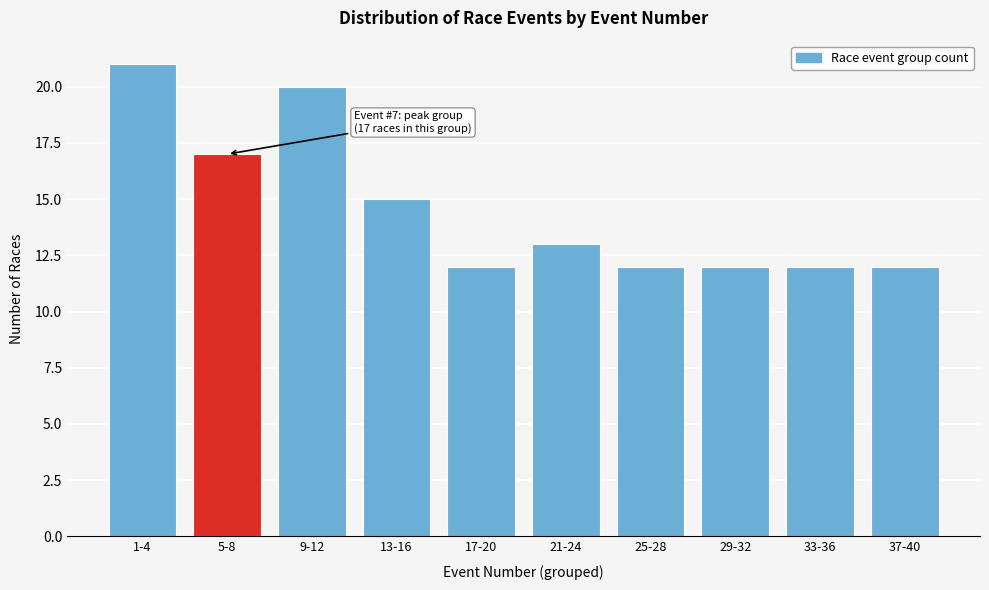

Reading left to right, what are all the values shown in this chart?

1-4=21	5-8=17	9-12=20	13-16=15	17-20=12	21-24=13	25-28=12	29-32=12	33-36=12	37-40=12